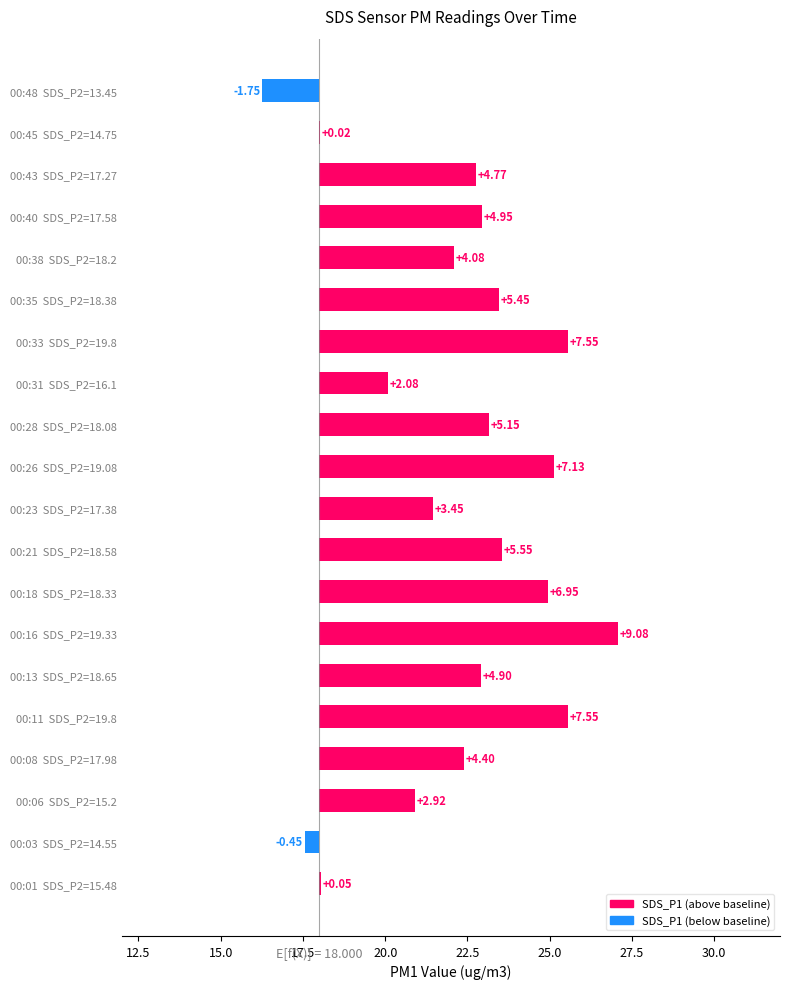

How many values are above zero?

18